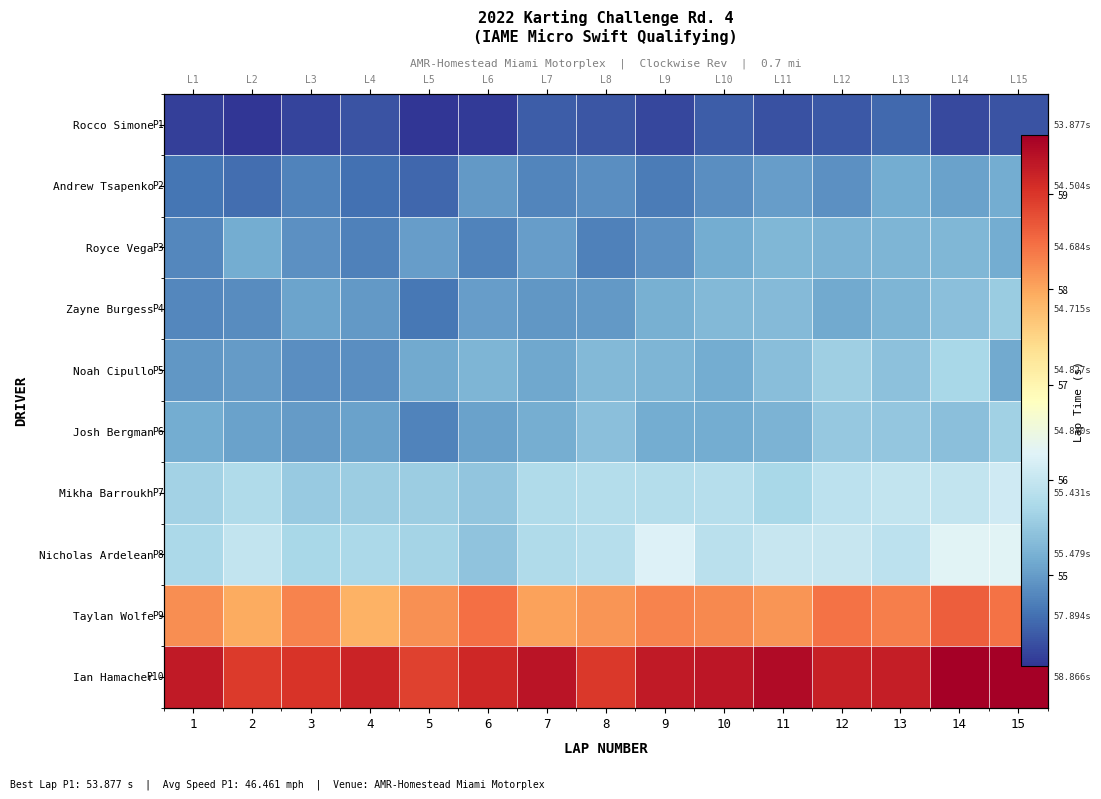

Is it true that Royce Vega equals 54.7 at 8?

True